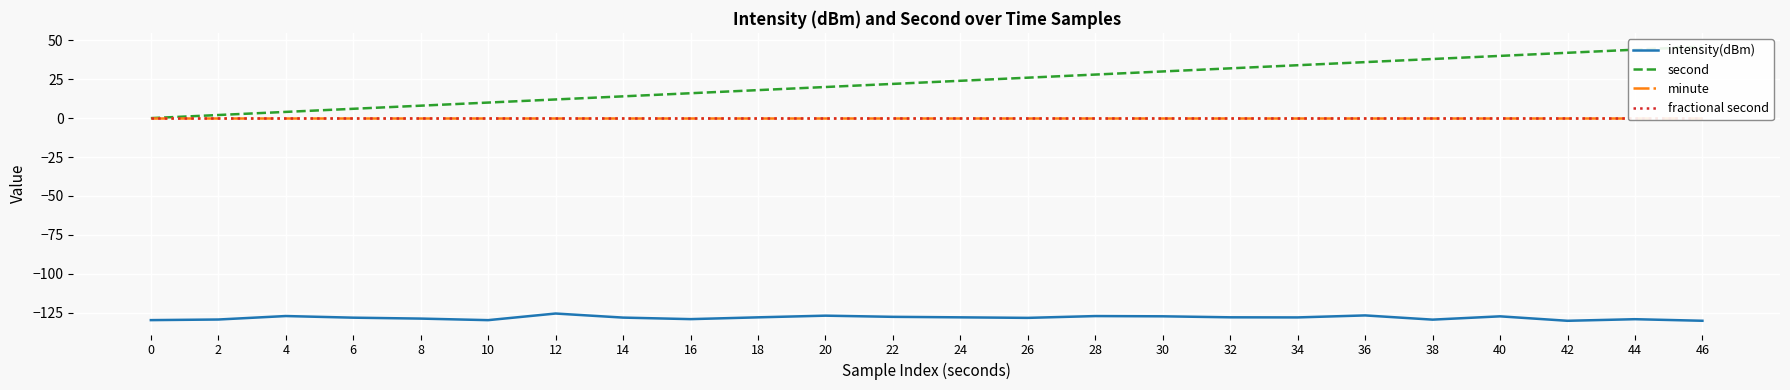

What is the spread (max minus min) of values at 34?

162.1